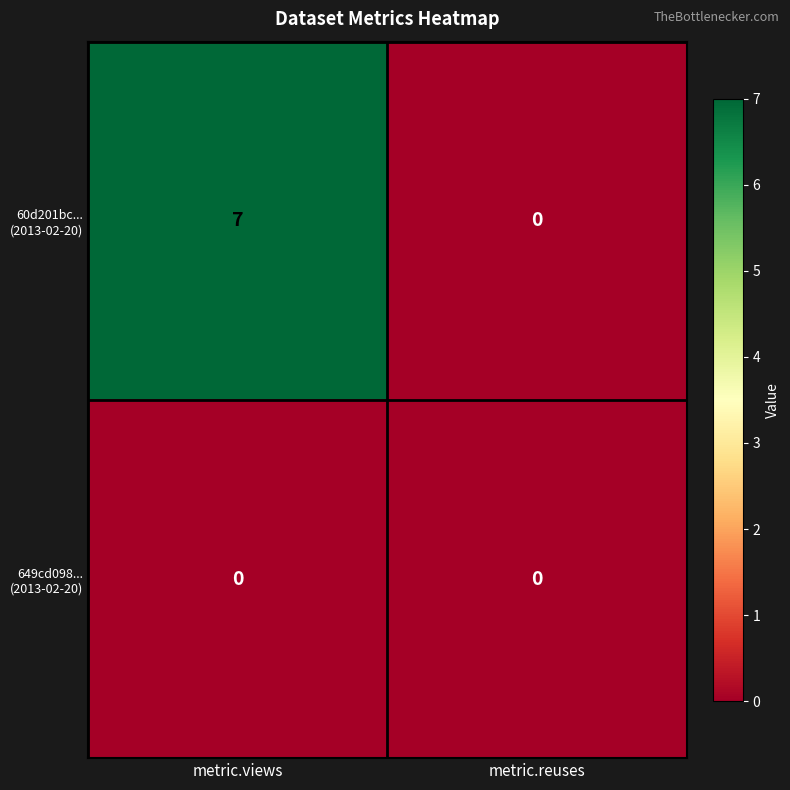

Which category has the highest value across all series?

metric.views